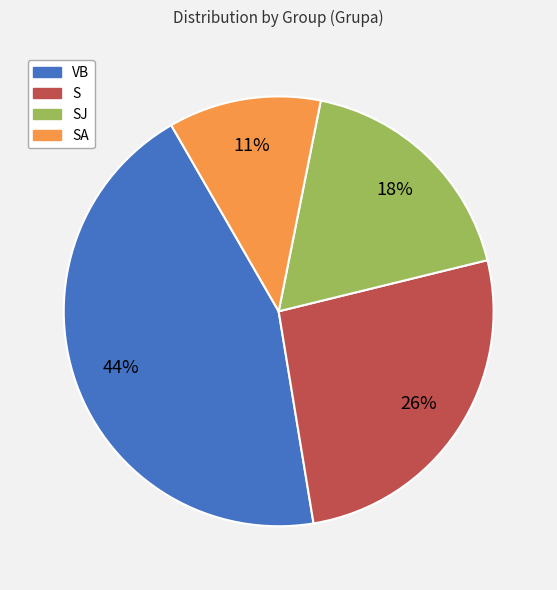

To the nearest percent, what is the difference between the largest and smallest slice percentages?

33%